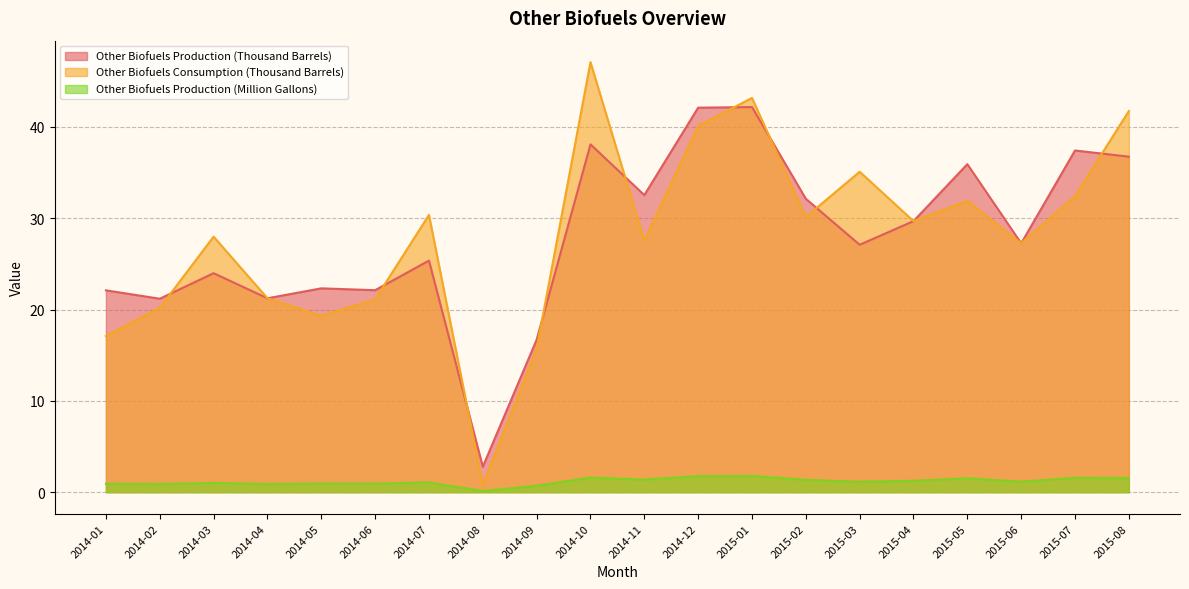

At which label does Other Biofuels Consumption (Thousand Barrels) first exceed 28?

2014-07